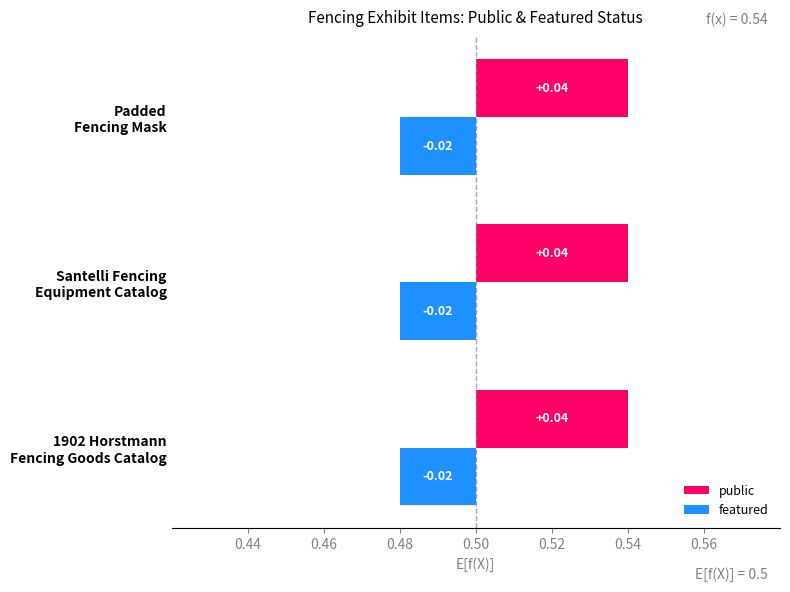

What is the label of the 1st bar from the left?

1902 Horstmann
Fencing Goods Catalog